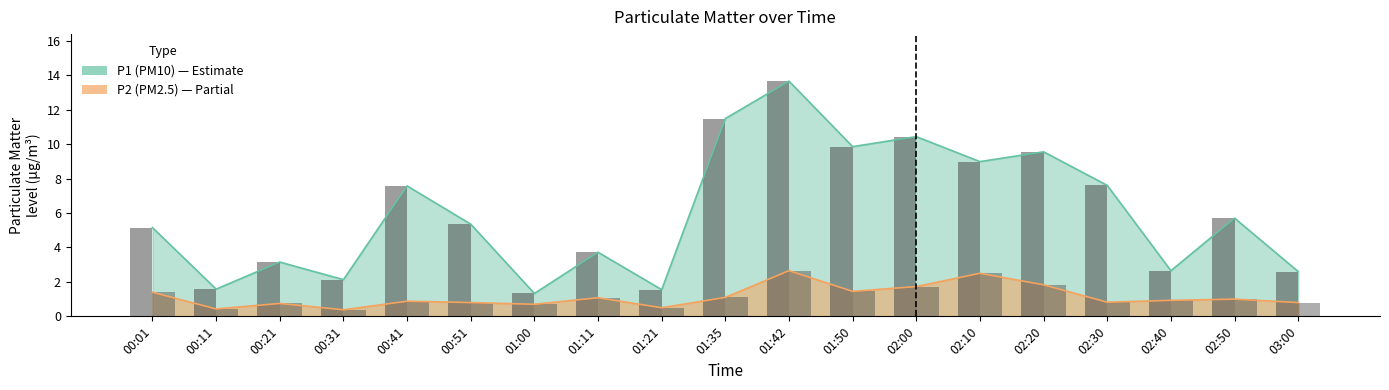

Which series changed the most between 00:11 and 00:21?

P1